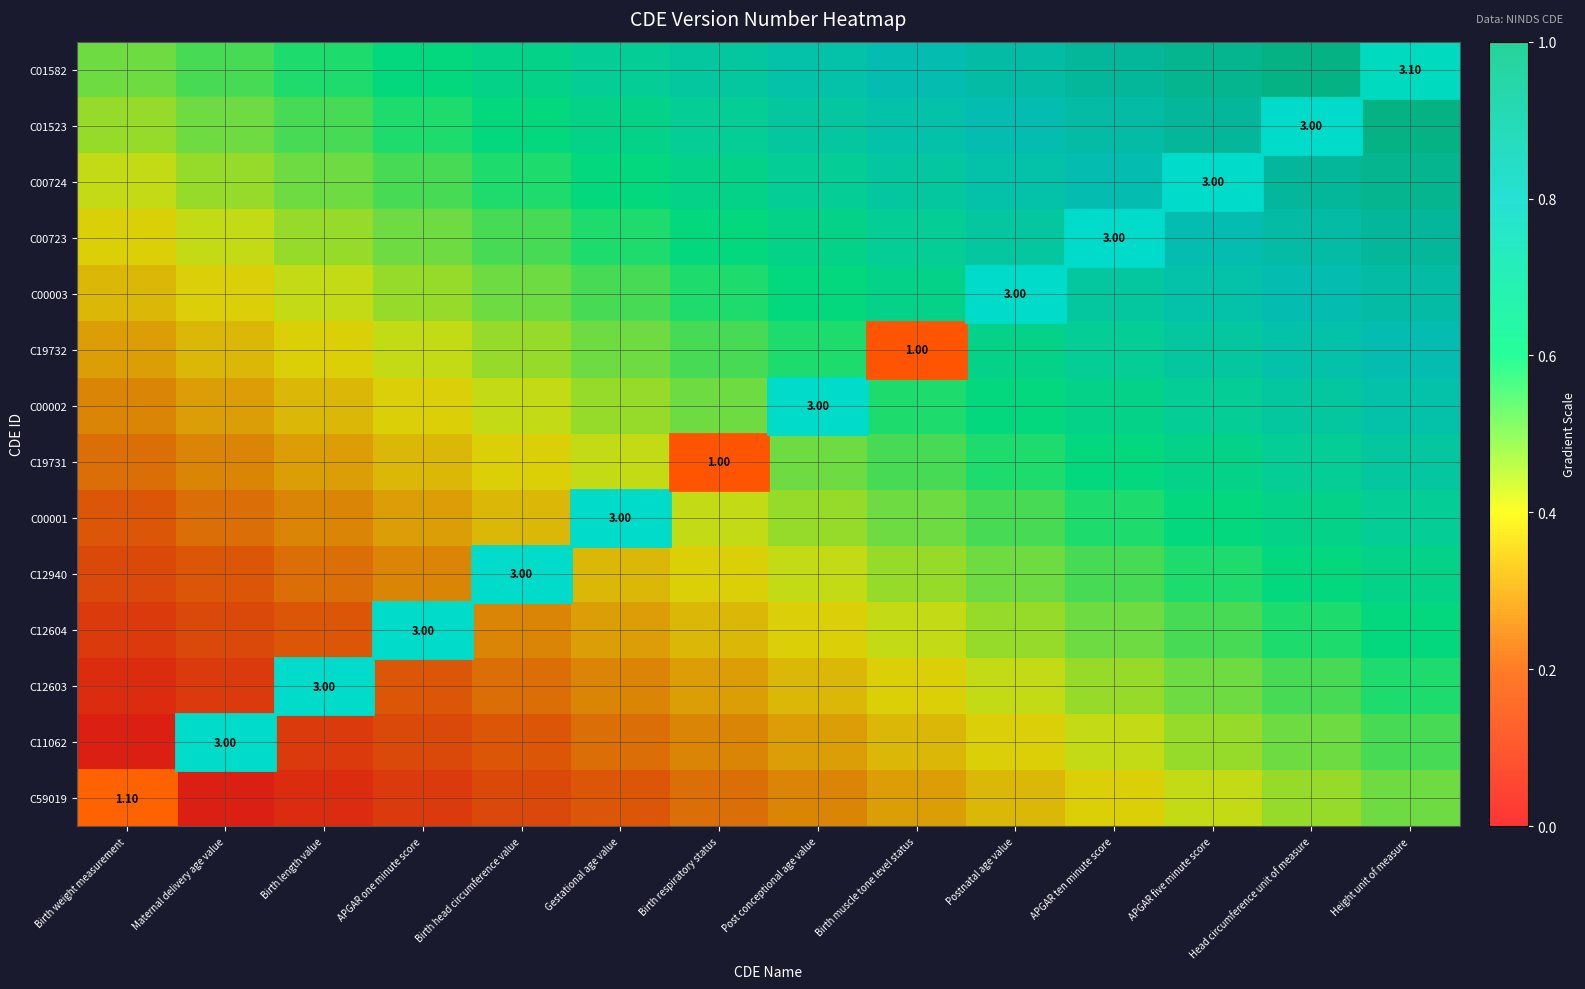

What is the sum of the C19731 values at Head circumference unit of measure and APGAR ten minute score?

1.3